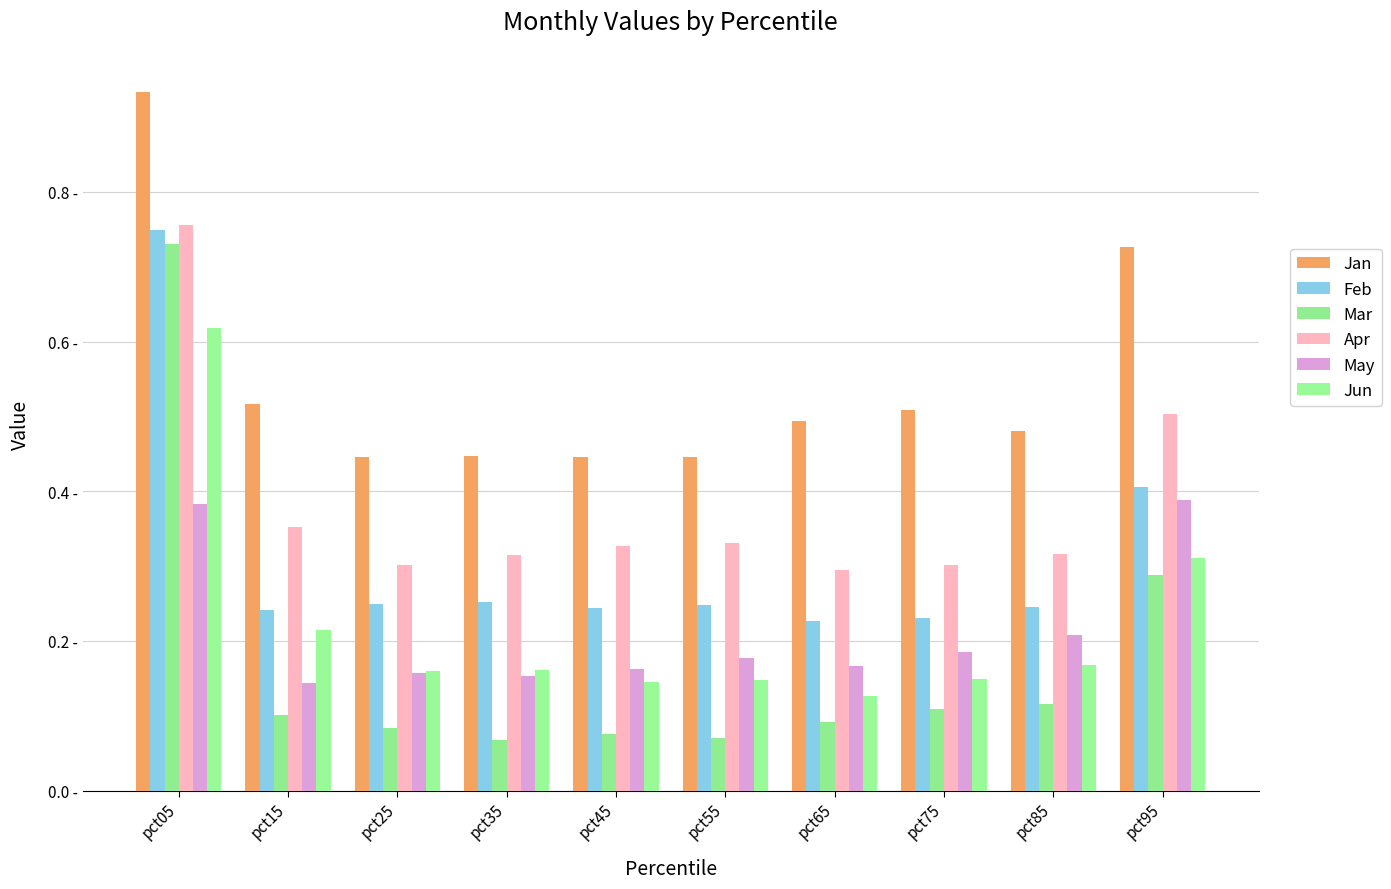

What is the spread (max minus min) of values at pct05?

0.6